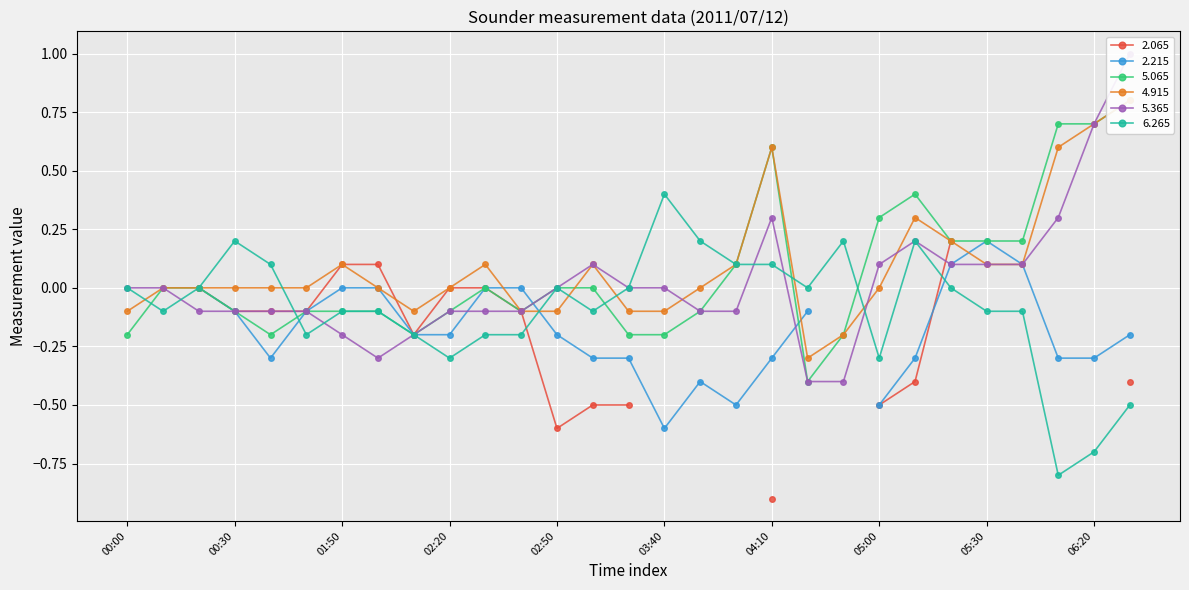

Which series has the widest spread of values?

5.365